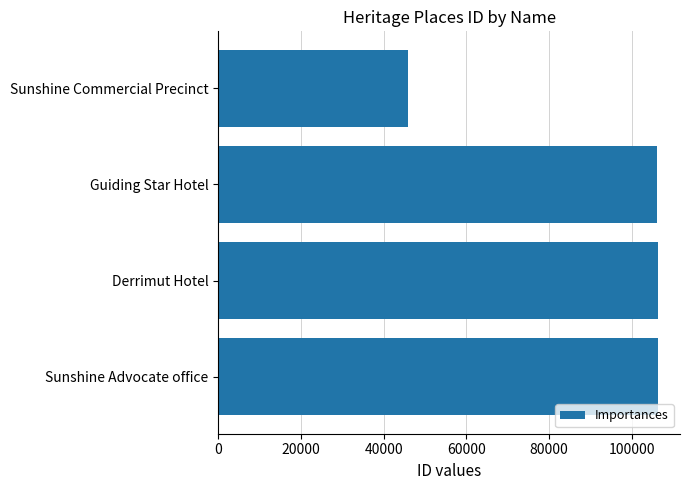

What is the approximate value at Sunshine Advocate office, to the nearest 10?

106360